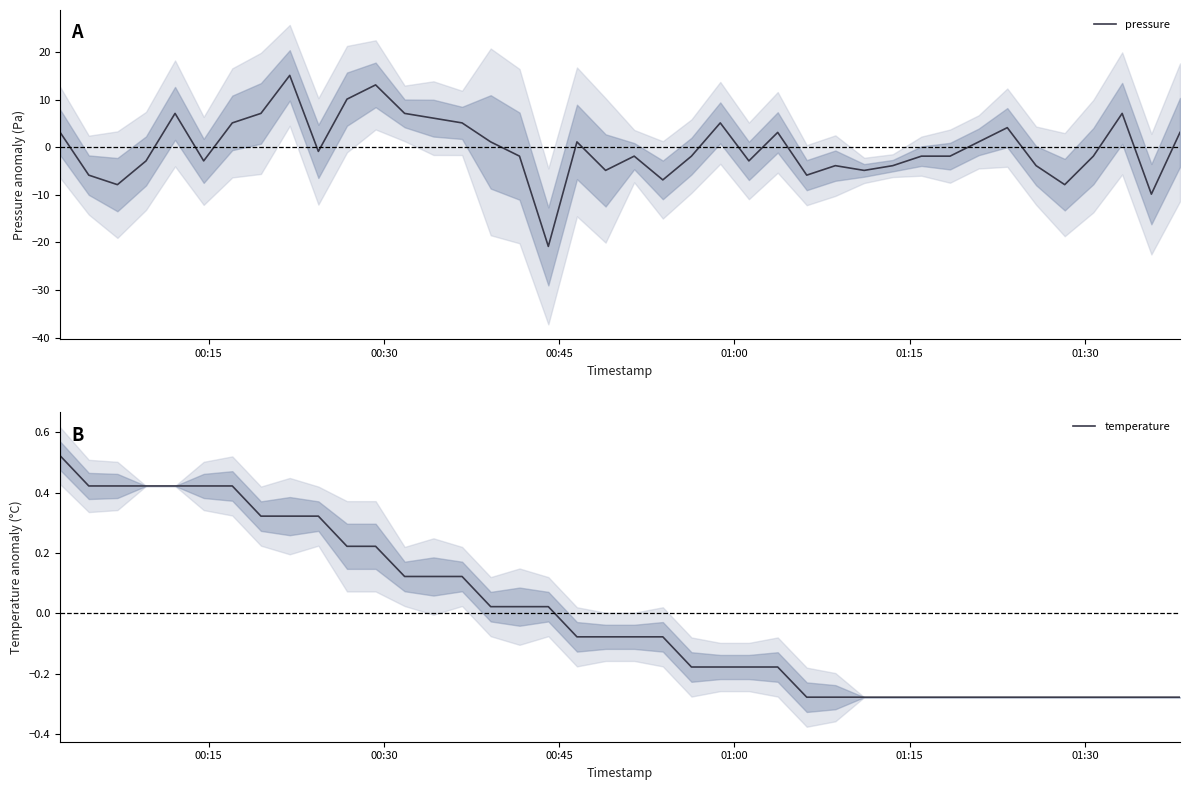

What is the difference between the second highest and minimum values in the pressure series?

34.0